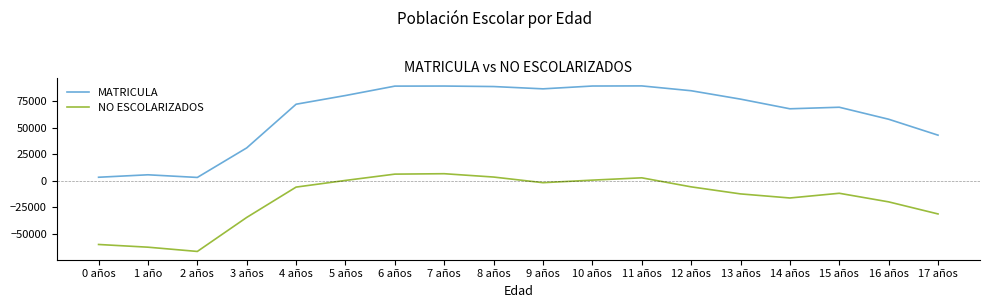

What is the approximate value of NO ESCOLARIZADOS at 14 años, to the nearest 100?

-16200